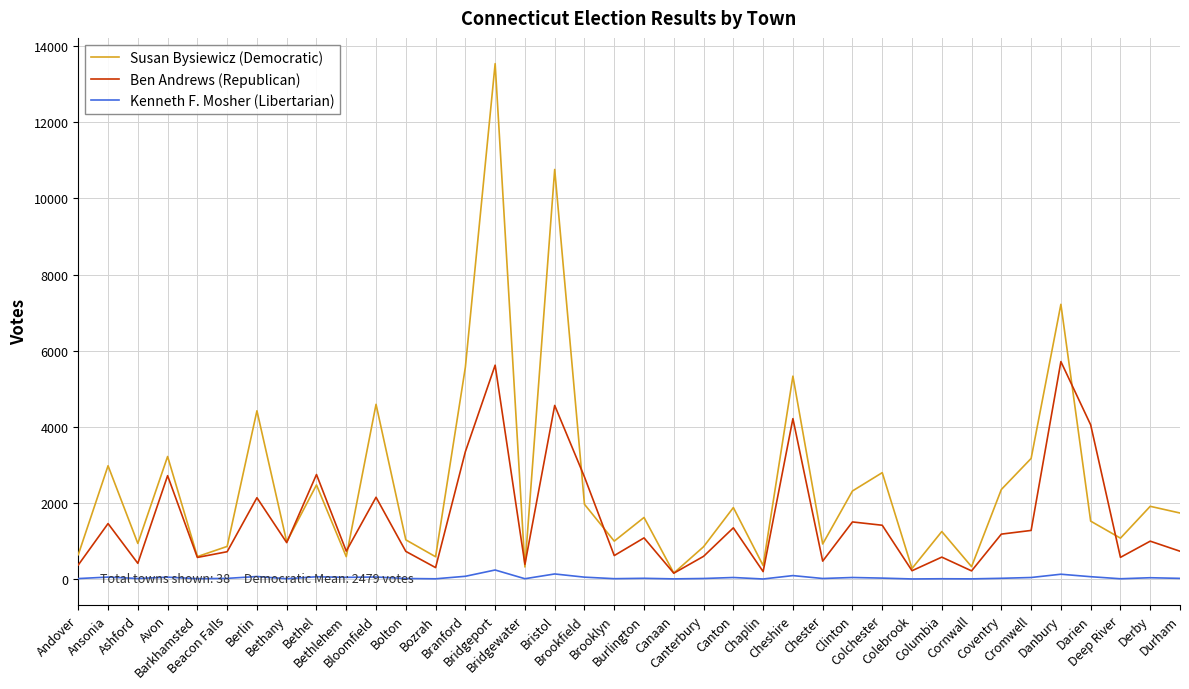

Rank the series at Cromwell from highest to lowest value.

Susan Bysiewicz (Democratic), Ben Andrews (Republican), Kenneth F. Mosher (Libertarian)